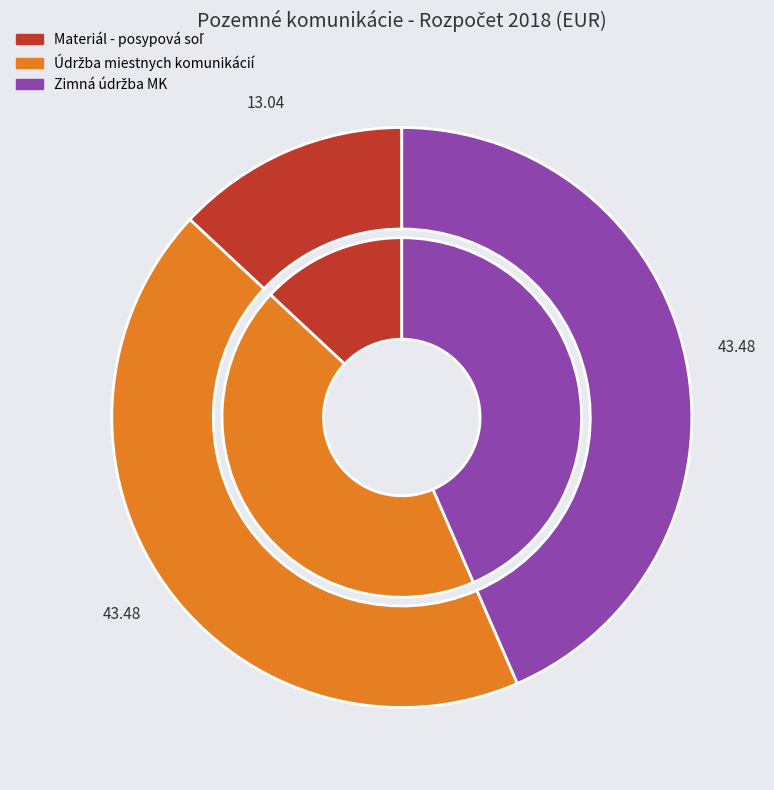

Is it true that Materiál - posypová soľ is 13% of the pie?

True